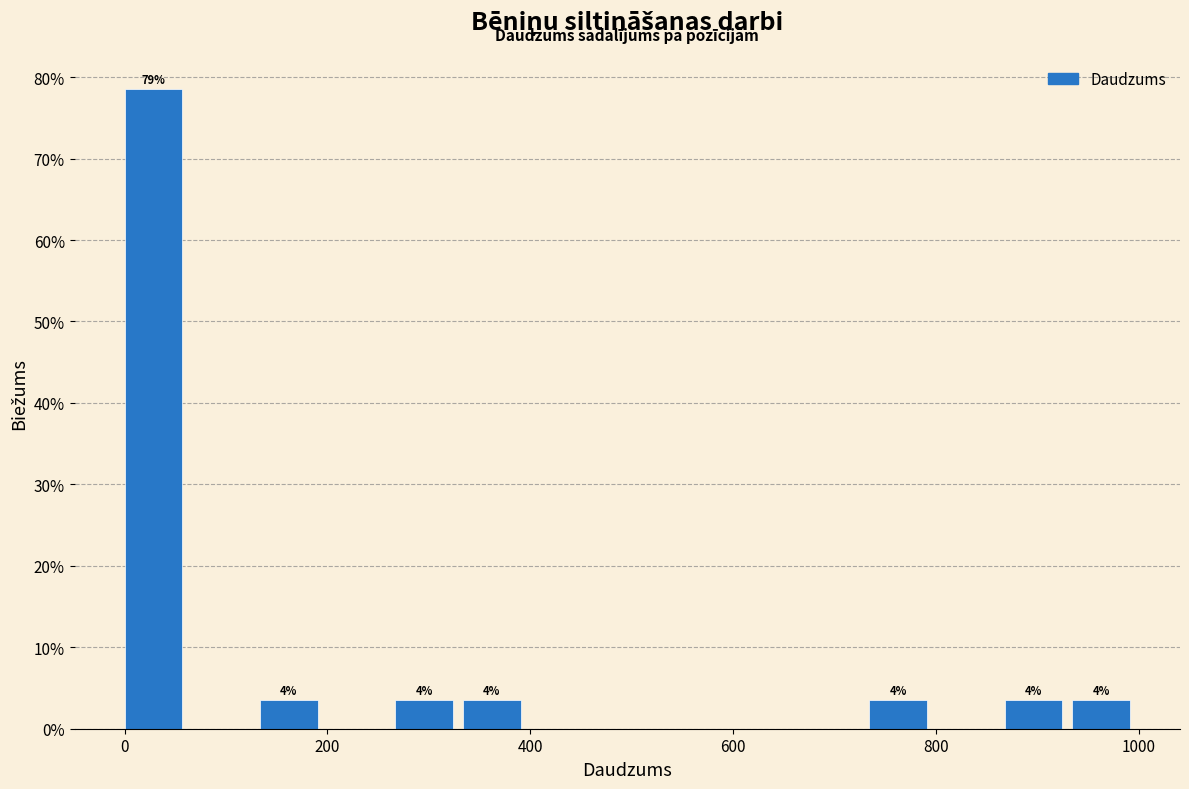

Around what value on the x-axis is the tallest bar? Give the approximate position of its centre, as read against the axis.

20